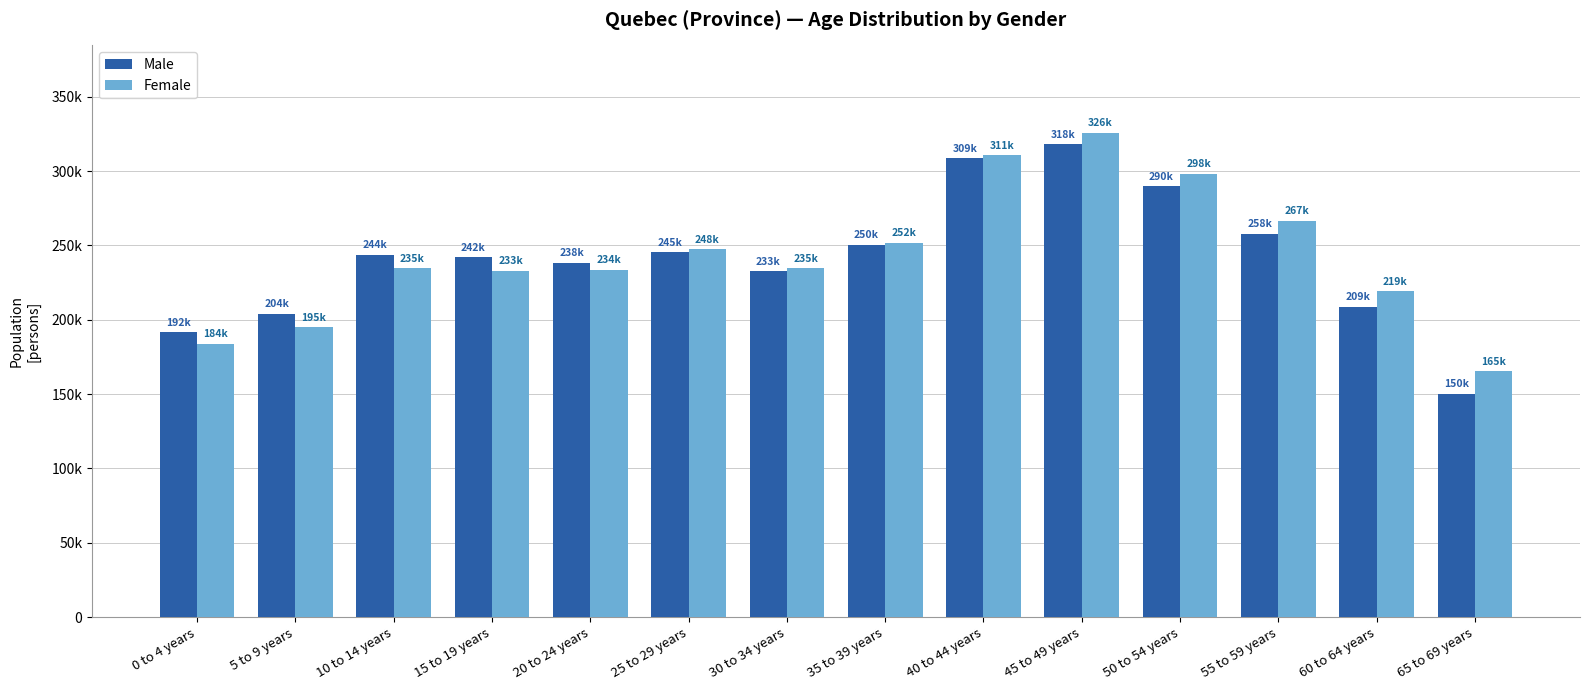

What is the minimum value shown in the chart?

150165